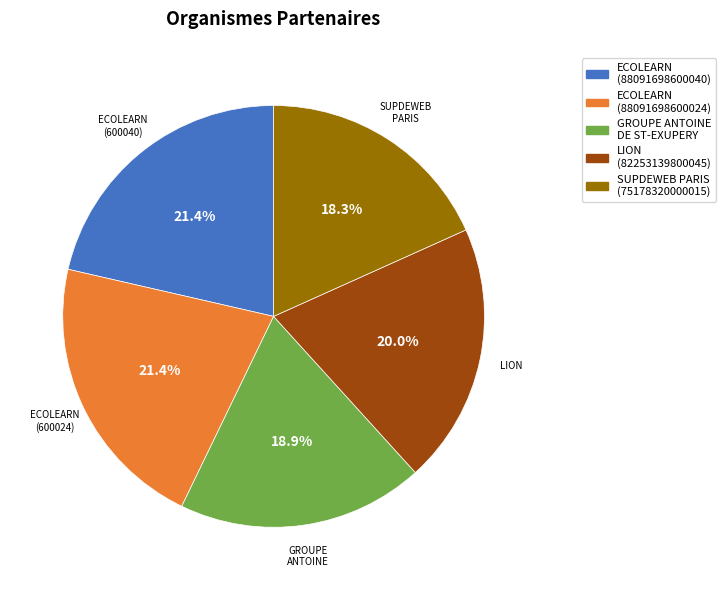

To the nearest percent, what is the average slice percentage?

20%